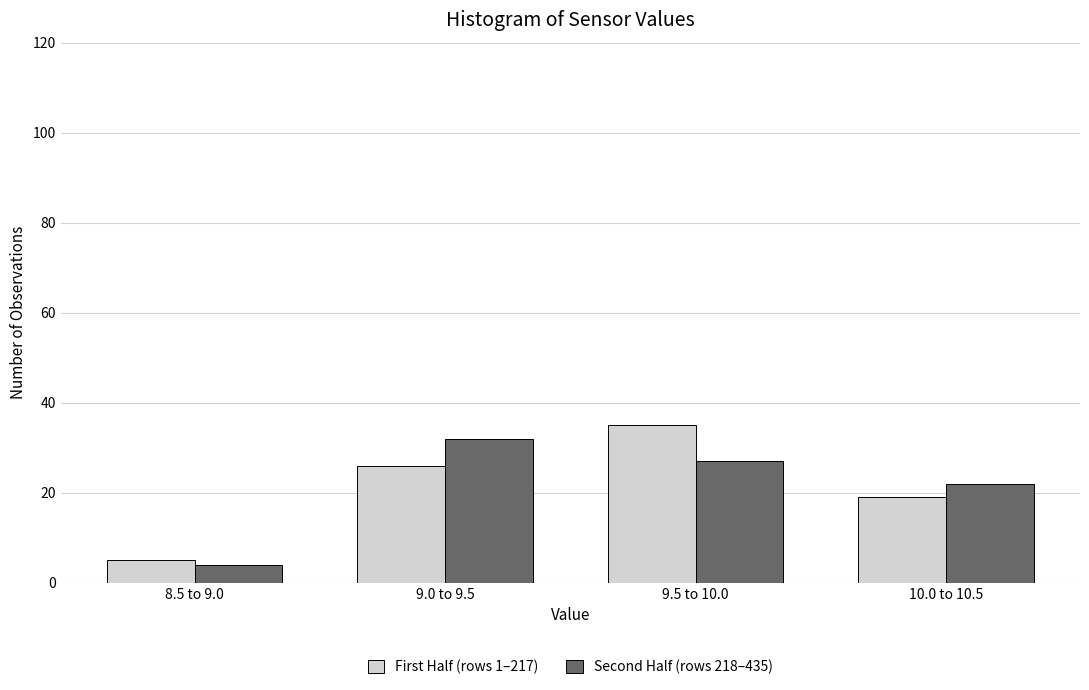

Reading left to right, list all the values displayed in this chart.

First Half (rows 1–217): 8.5 to 9.0=5	9.0 to 9.5=26	9.5 to 10.0=35	10.0 to 10.5=19
Second Half (rows 218–435): 8.5 to 9.0=4	9.0 to 9.5=32	9.5 to 10.0=27	10.0 to 10.5=22